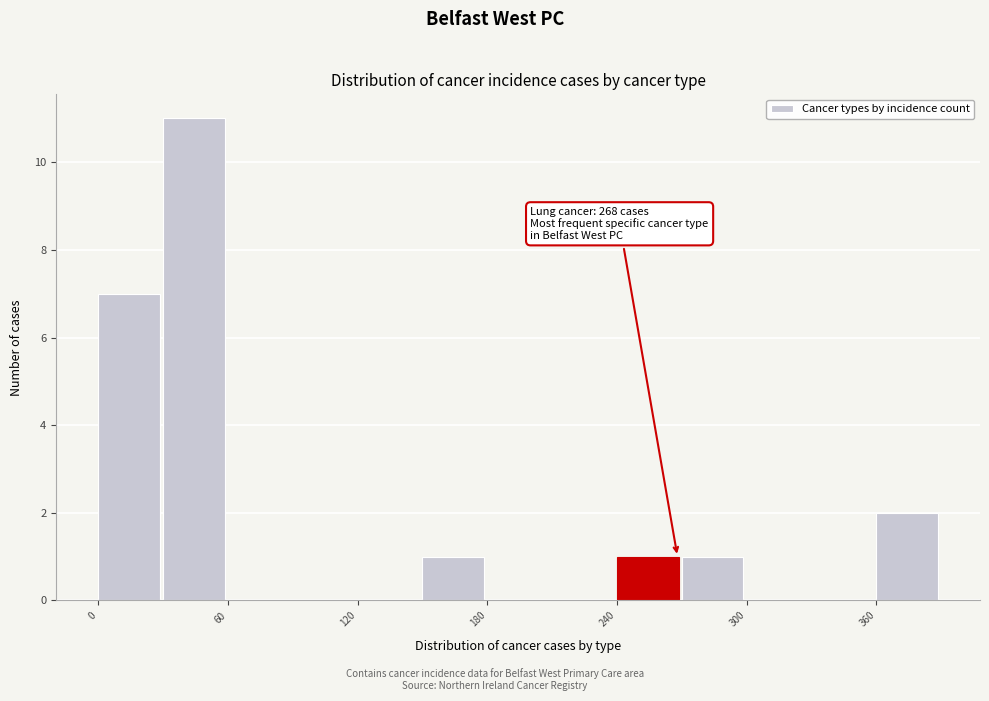

Around what value on the x-axis is the tallest bar? Give the approximate position of its centre, as read against the axis.

40